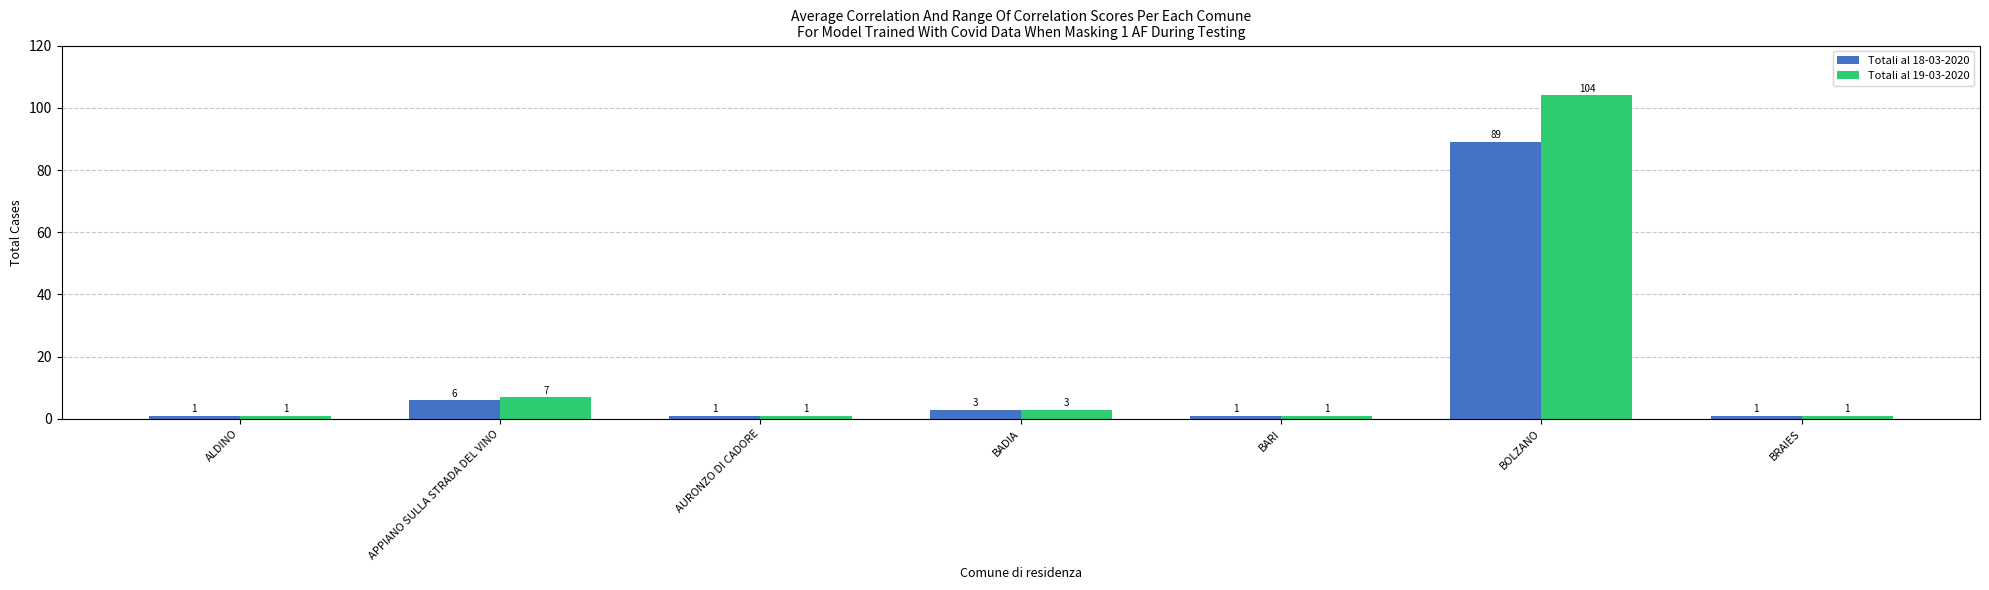

The value of Totali al 18-03-2020 at ALDINO is 1. True or false?

True